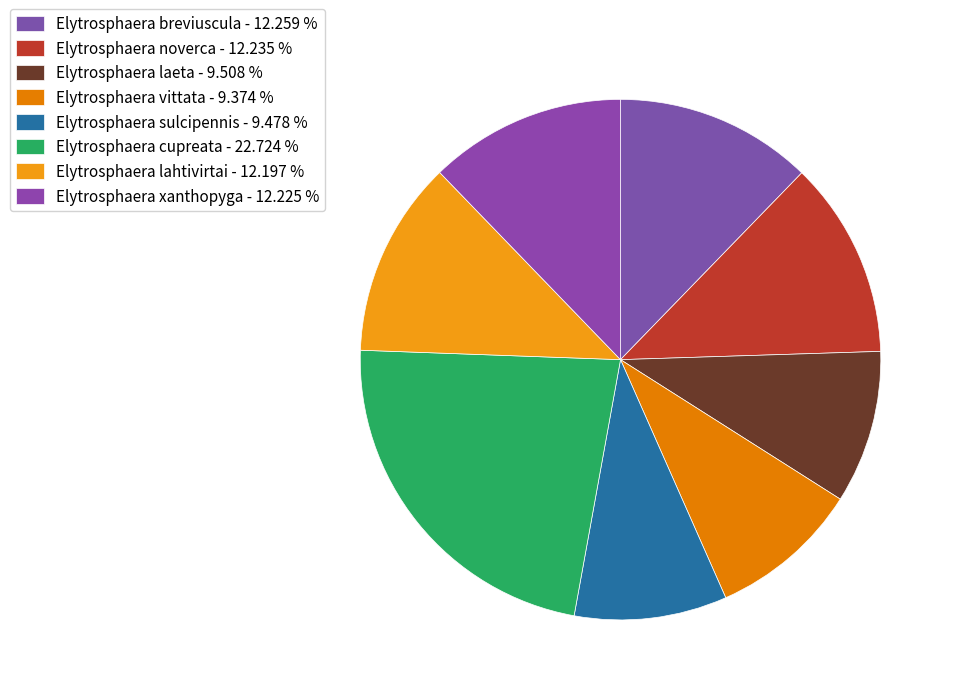

Is it true that Elytrosphaera xanthopyga is 24% of the pie?

False